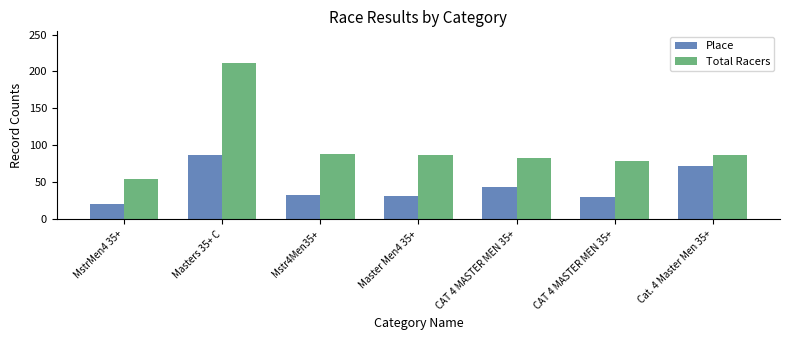

What are all the series names shown in the legend?

Place, Total Racers